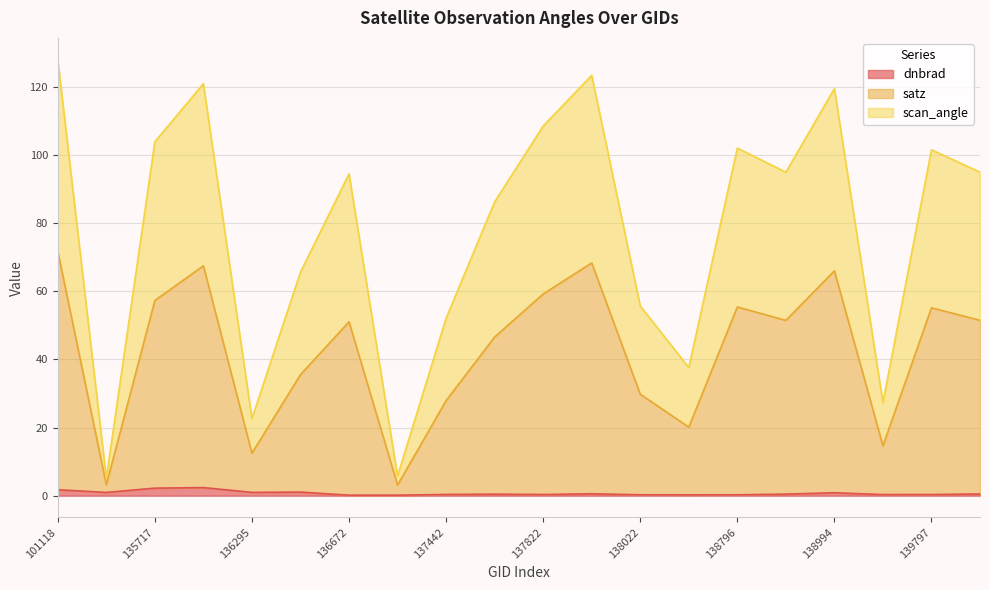

Which series changed the most between 136672 and 137631?

satz